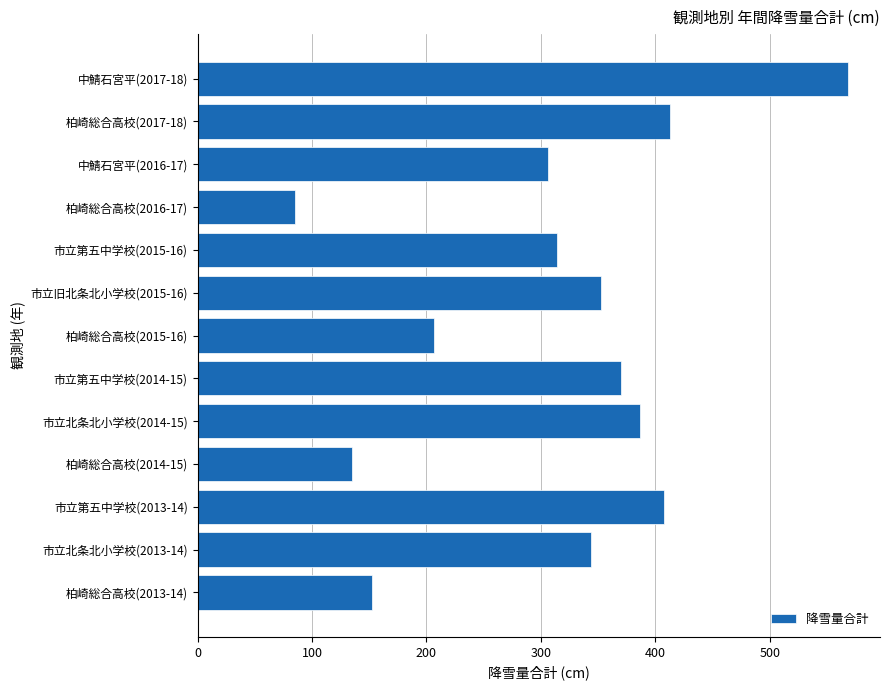

Read the value at 中鯖石宮平(2017-18).

568